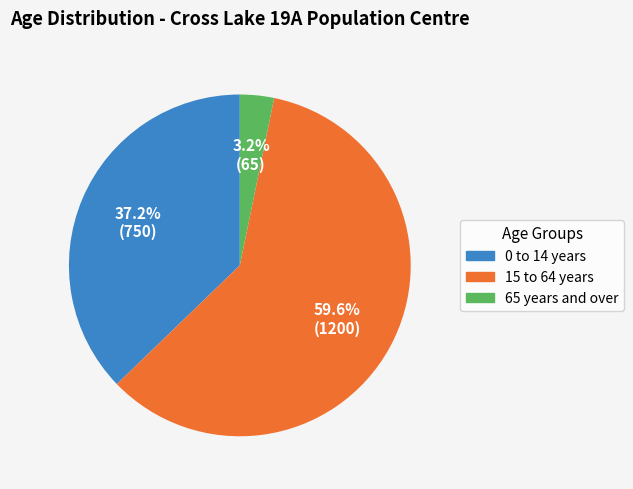

What percentage do 0 to 14 years and 65 years and over together represent?

40.4%